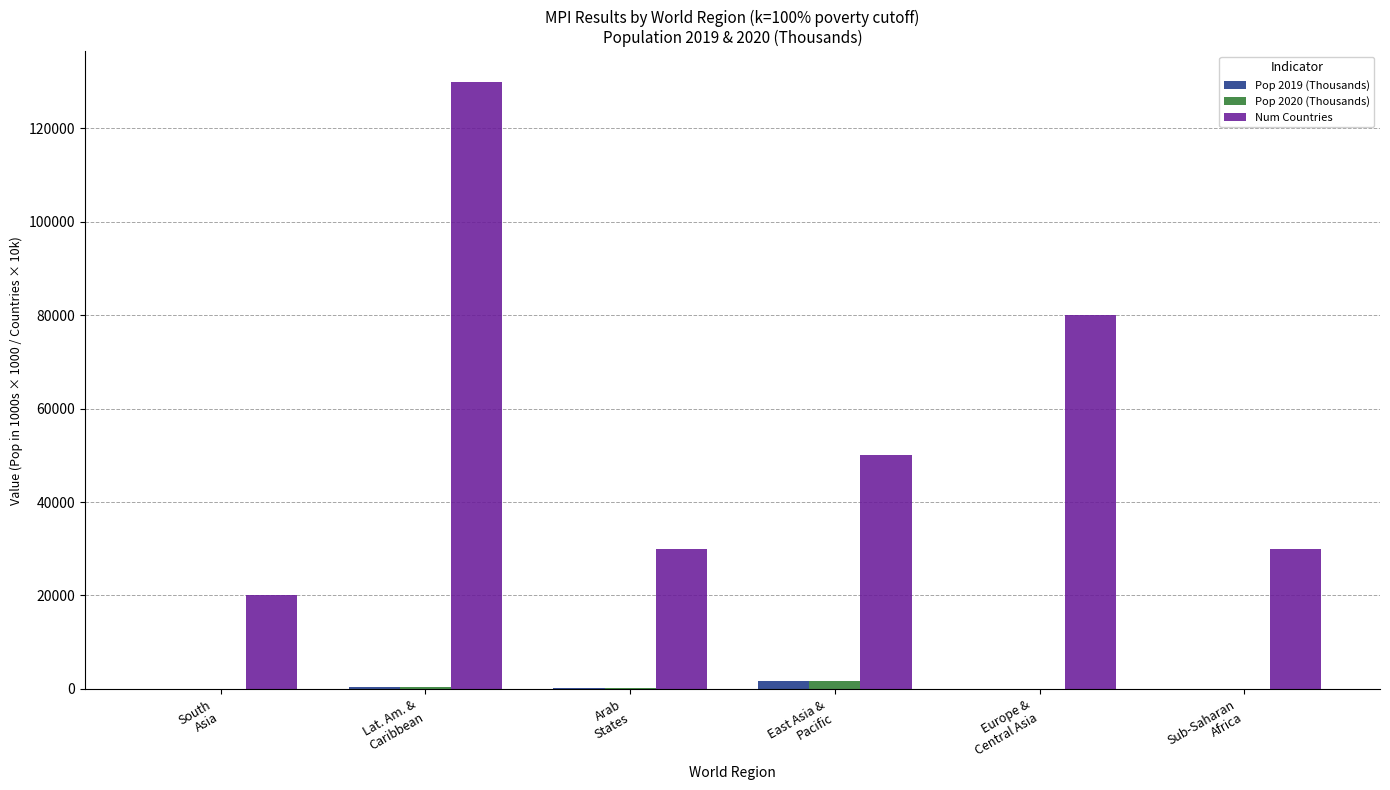

What is the maximum value for Pop 2019 (Thousands)?

1680.7